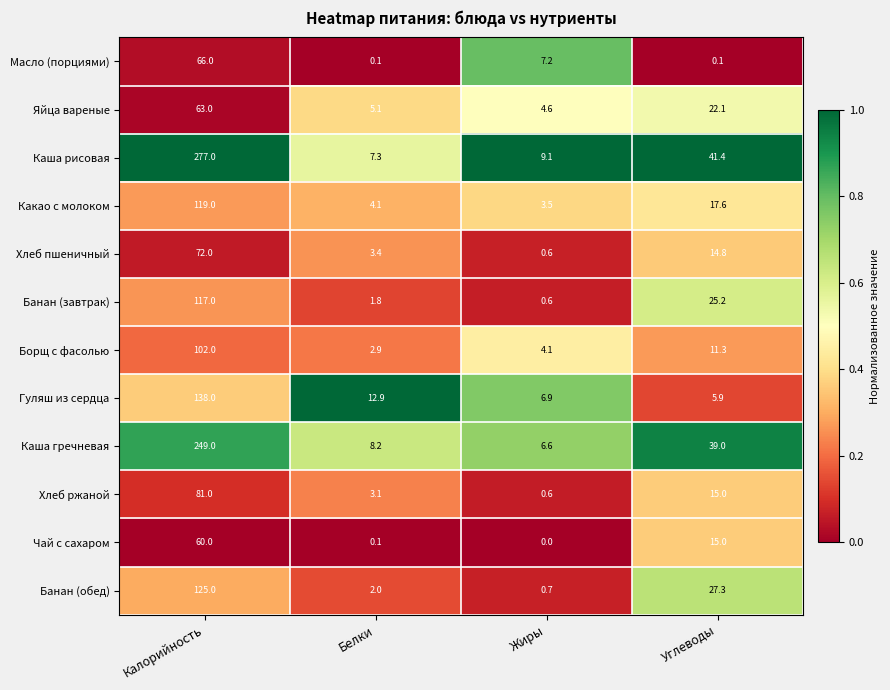

What is the spread (max minus min) of values at Белки?

12.8